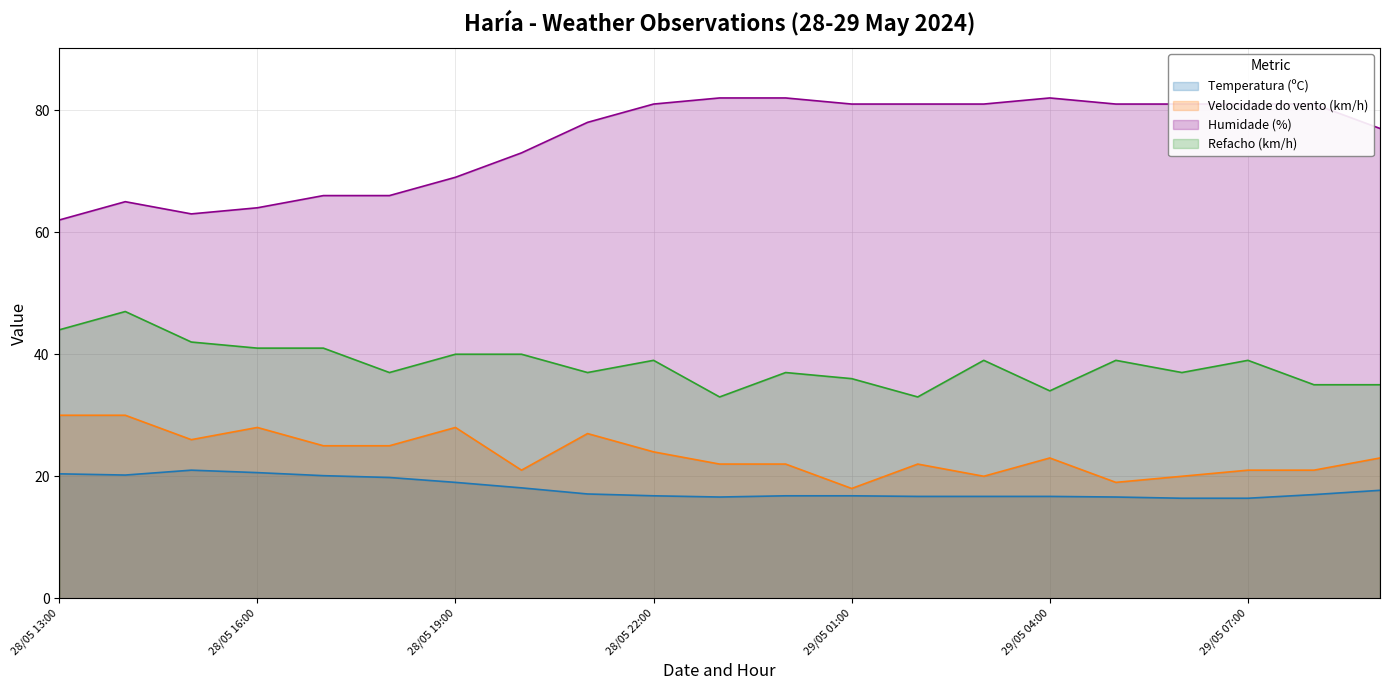

At how many categories does at least one series exceed 41?

21